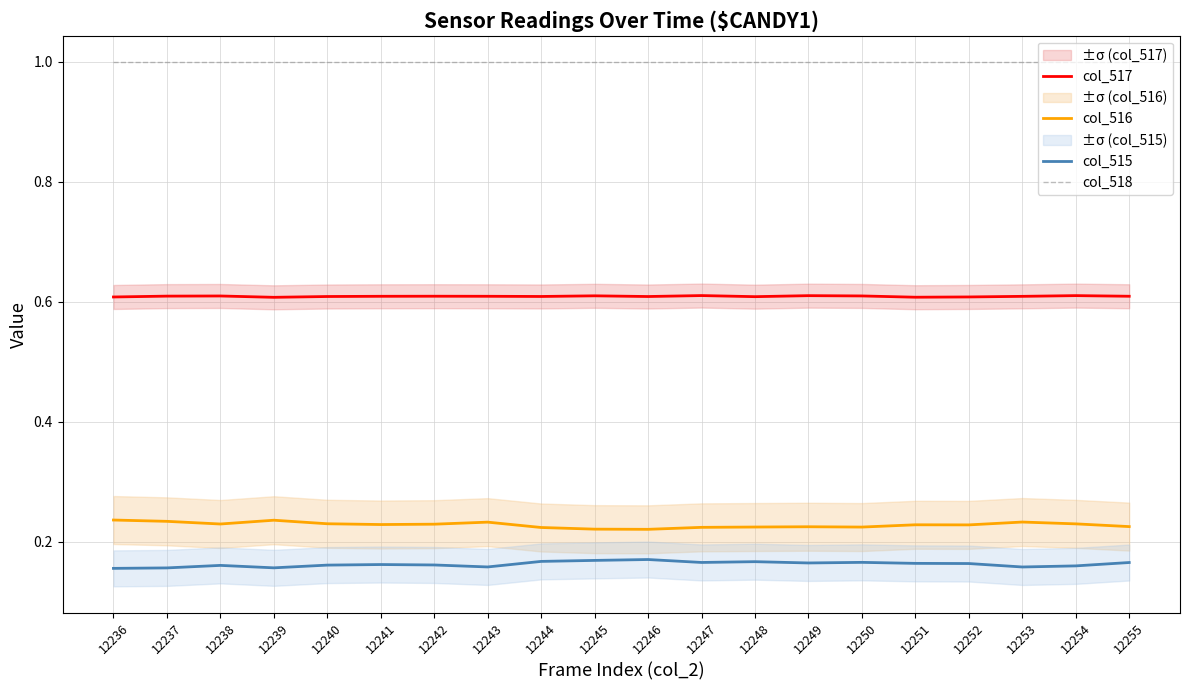

Reading left to right, list all the values displayed in this chart.

col_517: 0.6	0.6	0.6	0.6	0.6	0.6	0.6	0.6	0.6	0.6	0.6	0.6	0.6	0.6	0.6	0.6	0.6	0.6	0.6	0.6
col_516: 0.2	0.2	0.2	0.2	0.2	0.2	0.2	0.2	0.2	0.2	0.2	0.2	0.2	0.2	0.2	0.2	0.2	0.2	0.2	0.2
col_515: 0.2	0.2	0.2	0.2	0.2	0.2	0.2	0.2	0.2	0.2	0.2	0.2	0.2	0.2	0.2	0.2	0.2	0.2	0.2	0.2
col_518: 1.0	1.0	1.0	1.0	1.0	1.0	1.0	1.0	1.0	1.0	1.0	1.0	1.0	1.0	1.0	1.0	1.0	1.0	1.0	1.0